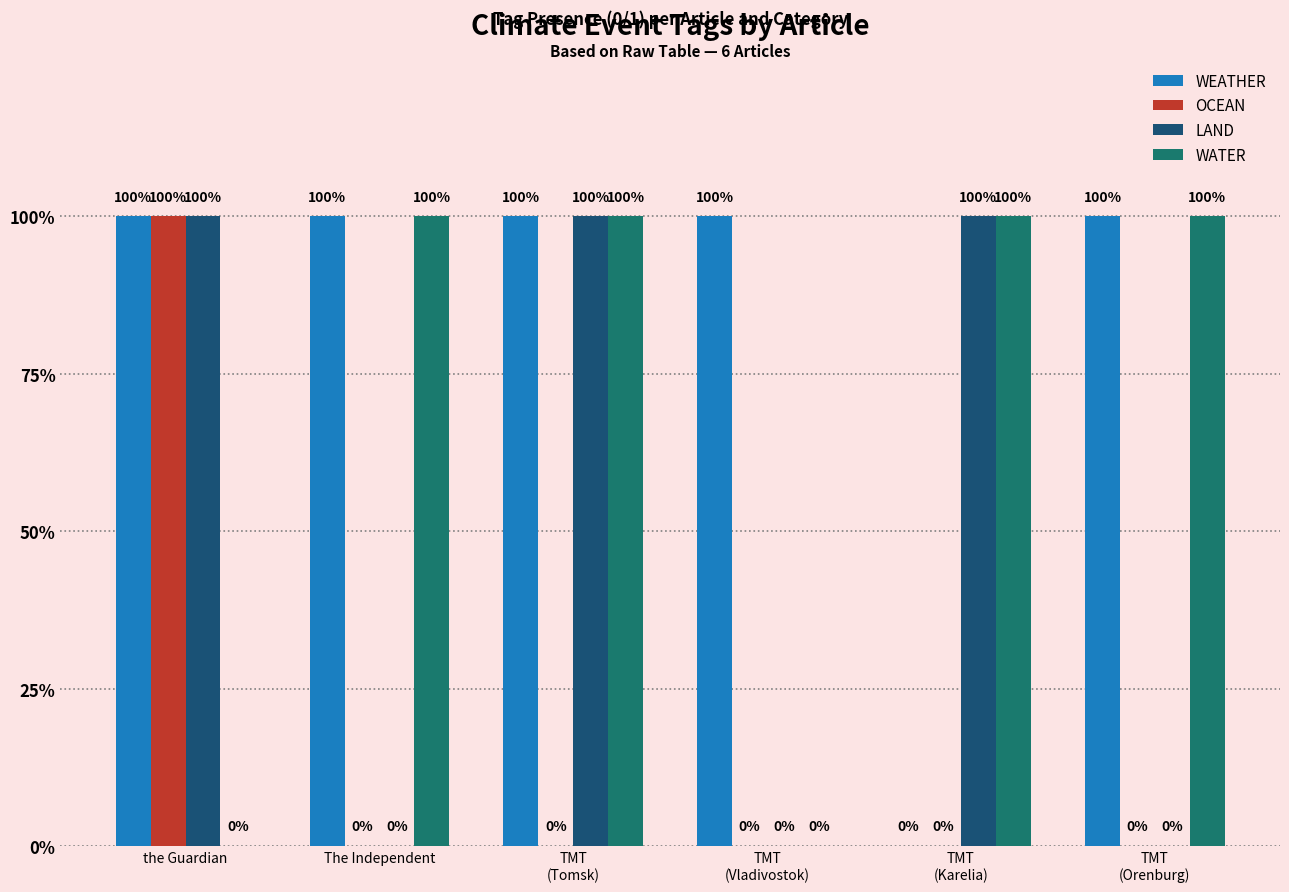

Reading left to right, extract all data points from this chart.

WEATHER: the Guardian=1	The Independent=1	TMT
(Tomsk)=1	TMT
(Vladivostok)=1	TMT
(Karelia)=0	TMT
(Orenburg)=1
OCEAN: the Guardian=1	The Independent=0	TMT
(Tomsk)=0	TMT
(Vladivostok)=0	TMT
(Karelia)=0	TMT
(Orenburg)=0
LAND: the Guardian=1	The Independent=0	TMT
(Tomsk)=1	TMT
(Vladivostok)=0	TMT
(Karelia)=1	TMT
(Orenburg)=0
WATER: the Guardian=0	The Independent=1	TMT
(Tomsk)=1	TMT
(Vladivostok)=0	TMT
(Karelia)=1	TMT
(Orenburg)=1